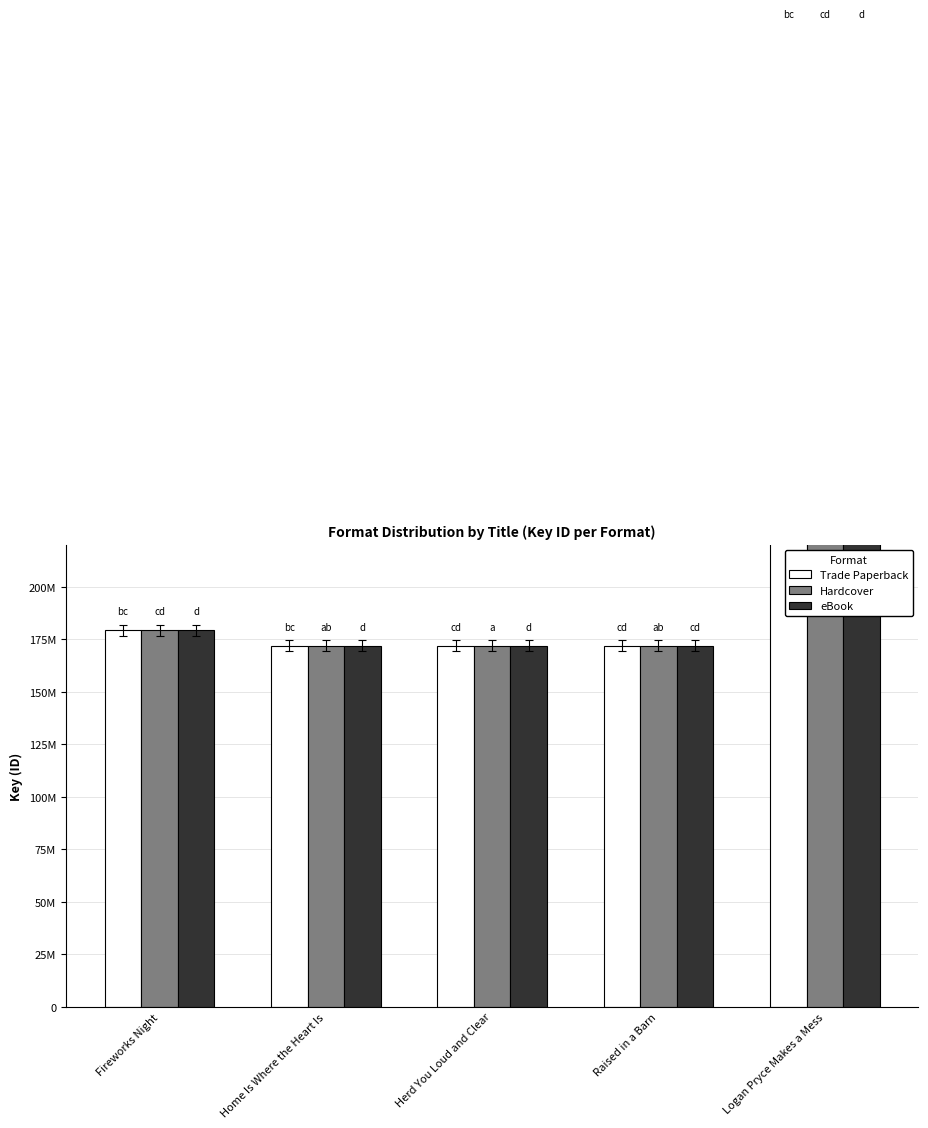

Reading left to right, extract all data points from this chart.

Trade Paperback: Fireworks Night=179227878	Home Is Where the Heart Is=171886584	Herd You Loud and Clear=171891550	Raised in a Barn=171890231	Logan Pryce Makes a Mess=458551834
Hardcover: Fireworks Night=179227878	Home Is Where the Heart Is=171886584	Herd You Loud and Clear=171891550	Raised in a Barn=171890231	Logan Pryce Makes a Mess=458551834
eBook: Fireworks Night=179227878	Home Is Where the Heart Is=171886584	Herd You Loud and Clear=171891550	Raised in a Barn=171890231	Logan Pryce Makes a Mess=458551834